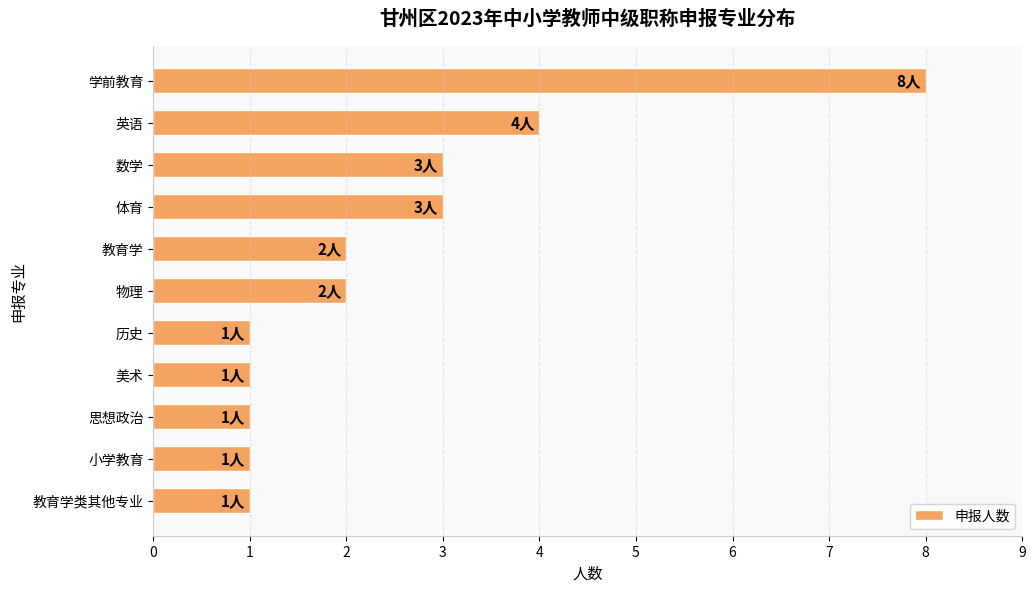

Reading top to bottom, extract all data points from this chart.

学前教育=8	英语=4	数学=3	体育=3	教育学=2	物理=2	历史=1	美术=1	思想政治=1	小学教育=1	教育学类其他专业=1